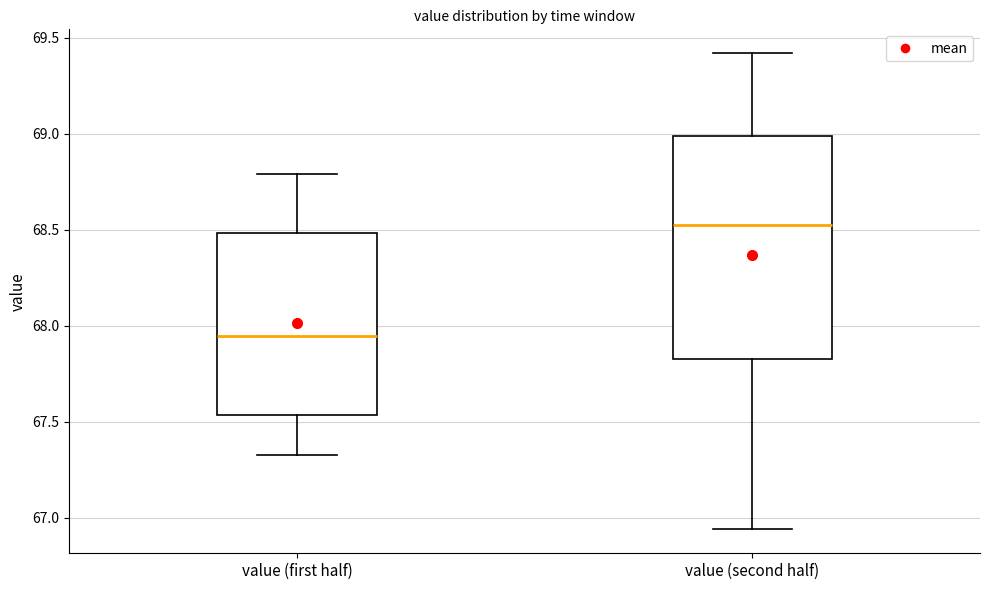

Reading left to right, transcribe this box plot: for each box, give where its median line is, the range the box spans, and where its two whiskers end, as read against the y-axis. The values are not printed on the chart, so give them approximately, as read against the axis.

value (first half): median 67.95, box 67.55 to 68.50, whiskers 67.35 to 68.80
value (second half): median 68.55, box 67.85 to 69.00, whiskers 66.95 to 69.40